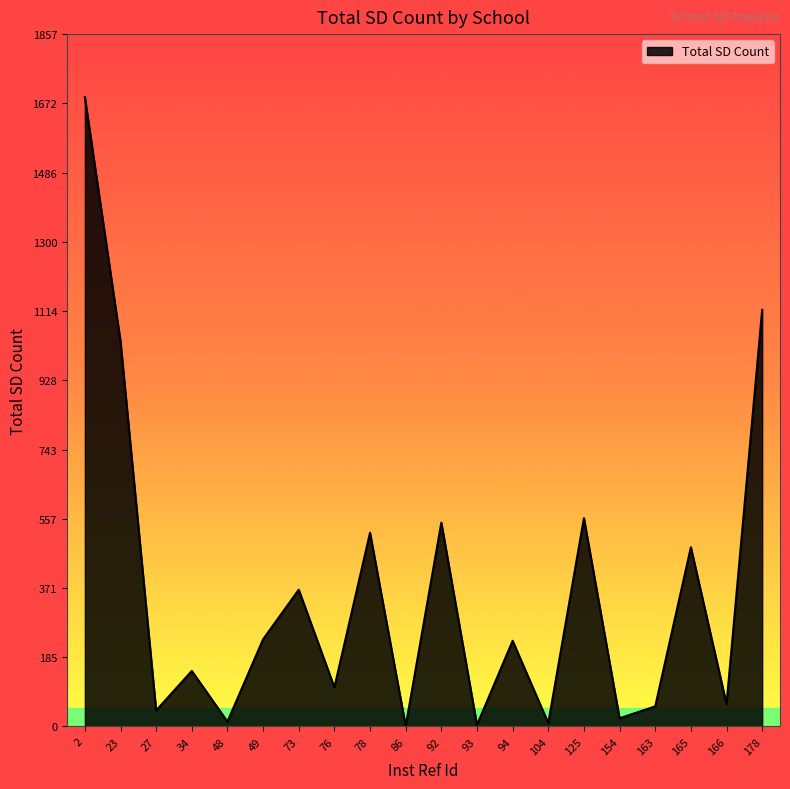

Where is the first local maximum?

34